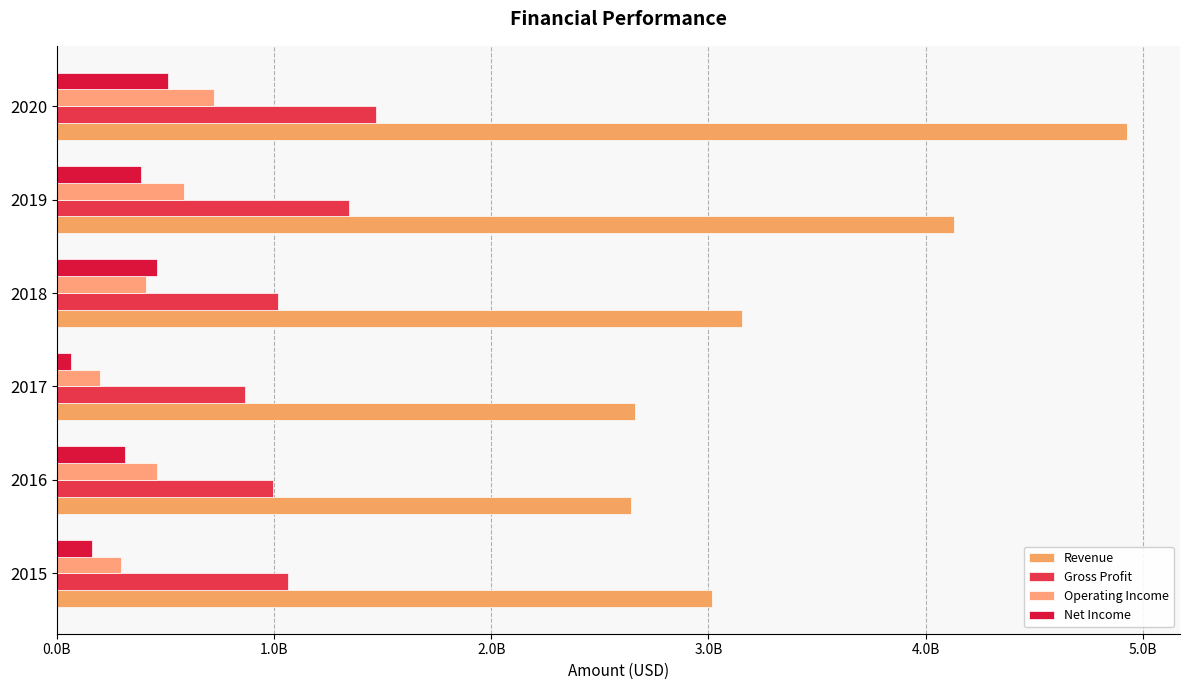

What is the value of the Revenue bar at the 5th from the left?

4131600000